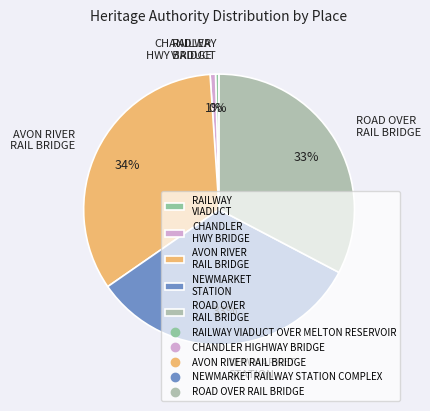

Does ROAD OVER RAIL BRIDGE represent more than half of the total?

No